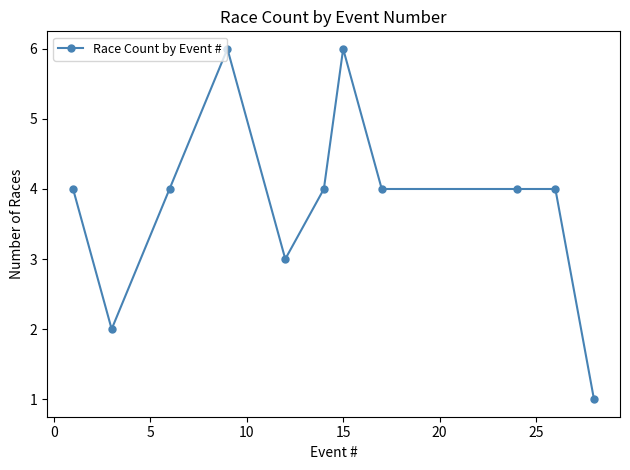

True or false: the data has more than 1 interior local peaks.

True